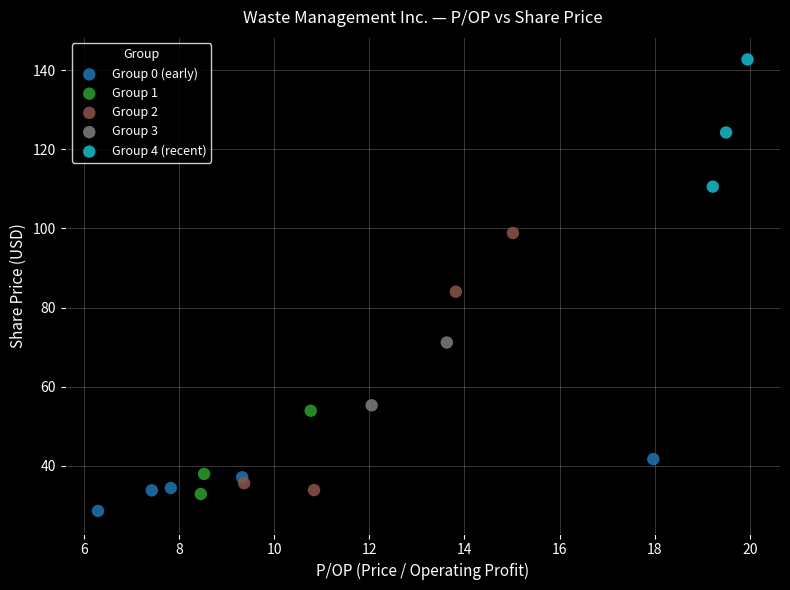

Which series has the largest Y range (max minus min)?

Group 2